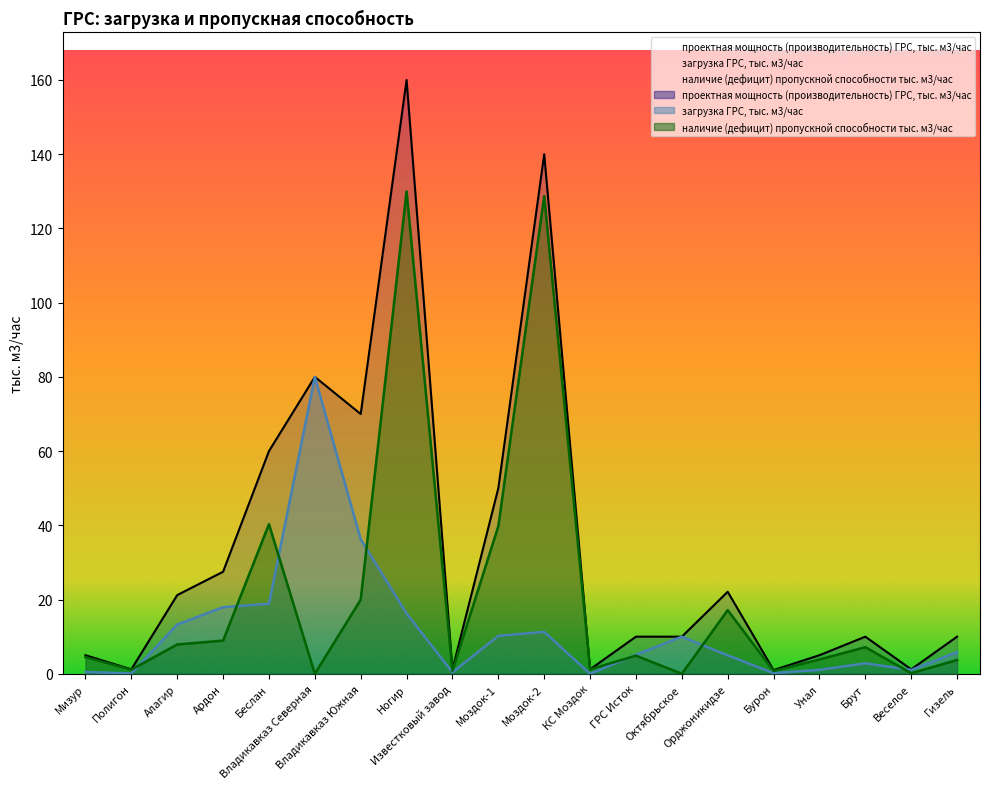

True or false: проектная мощность (производительность) ГРС, тыс. м3/час and наличие (дефицит) пропускной способности тыс. м3/час cross at least once.

False